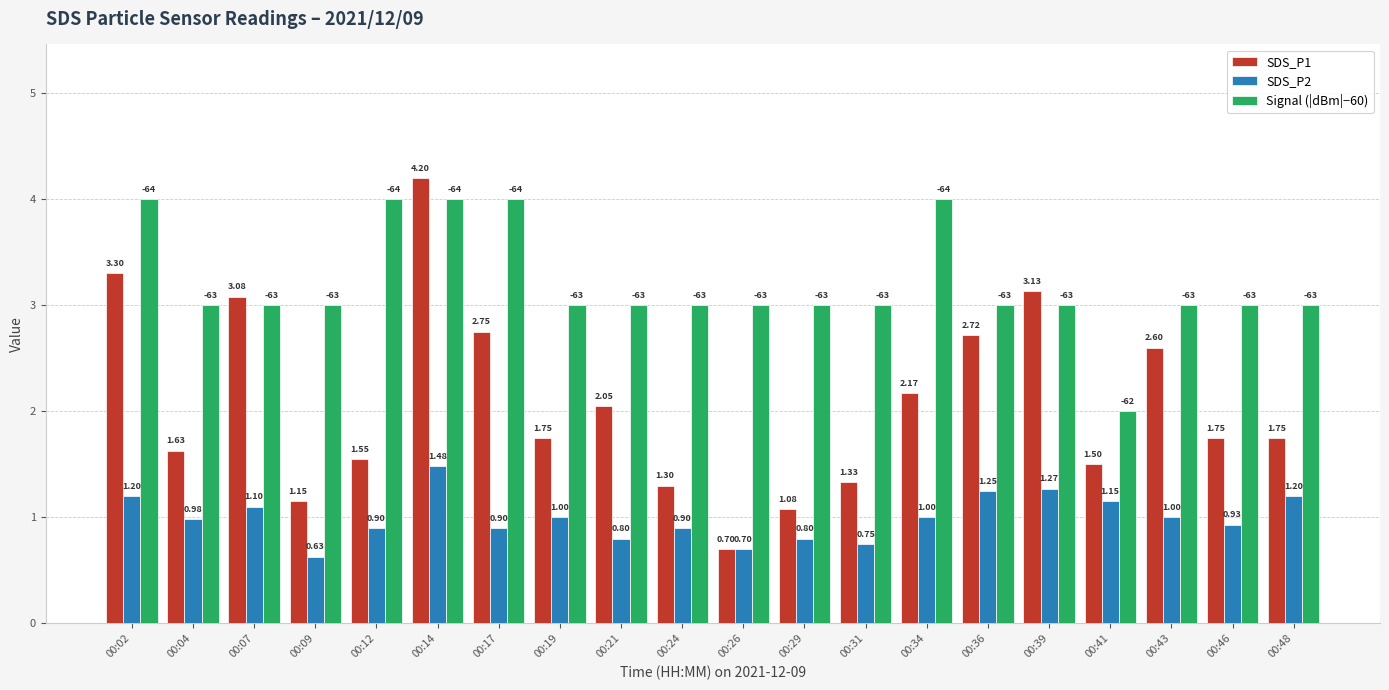

Between 00:04 and 00:07, which series saw the biggest shift?

SDS_P1